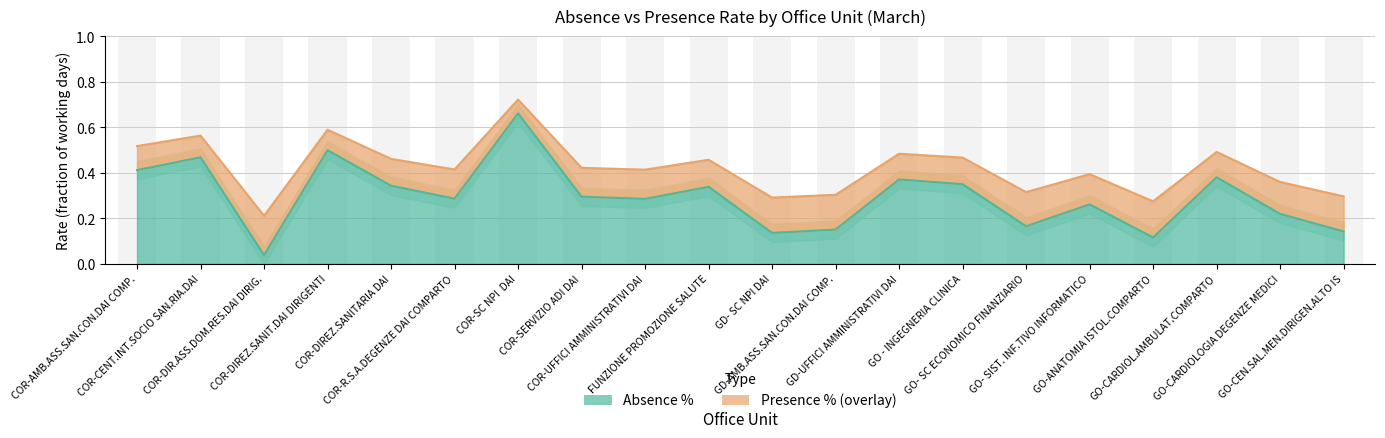

What is the total value across all series at GD-UFFICI AMMINISTRATIVI DAI?

0.9